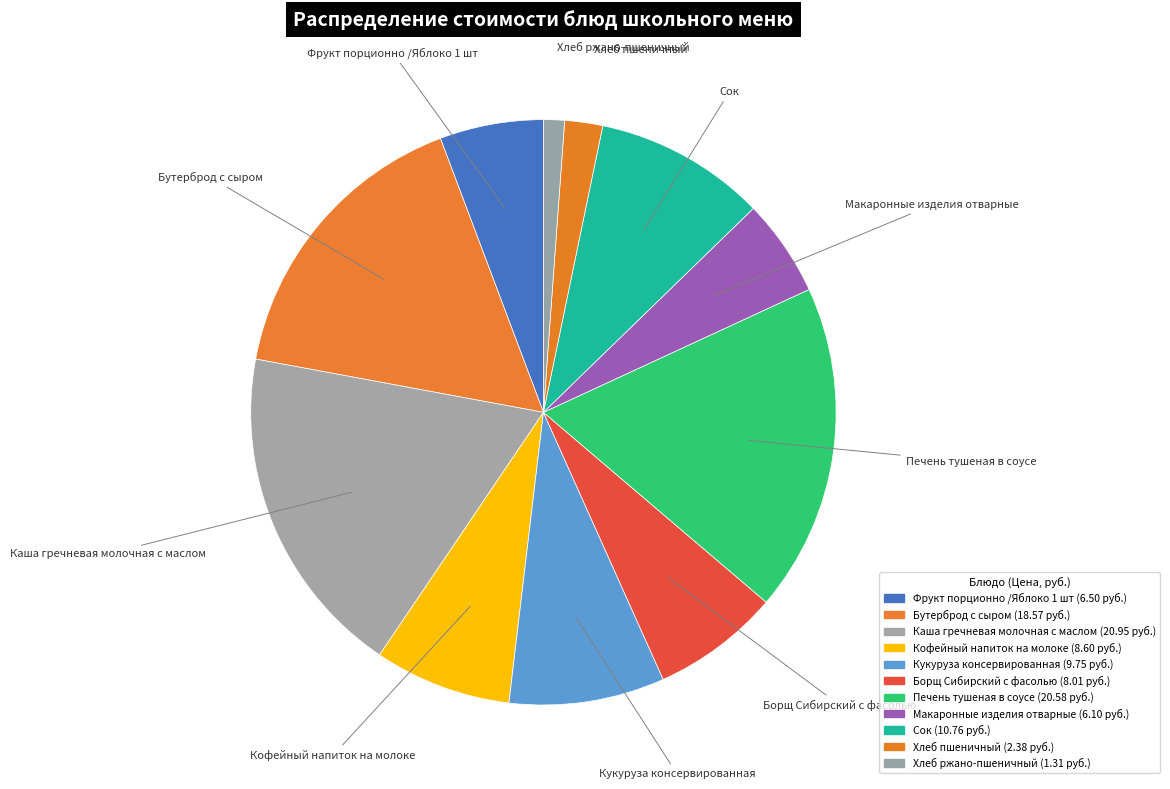

To the nearest percent, what portion does Борщ Сибирский с фасолью represent?

7%